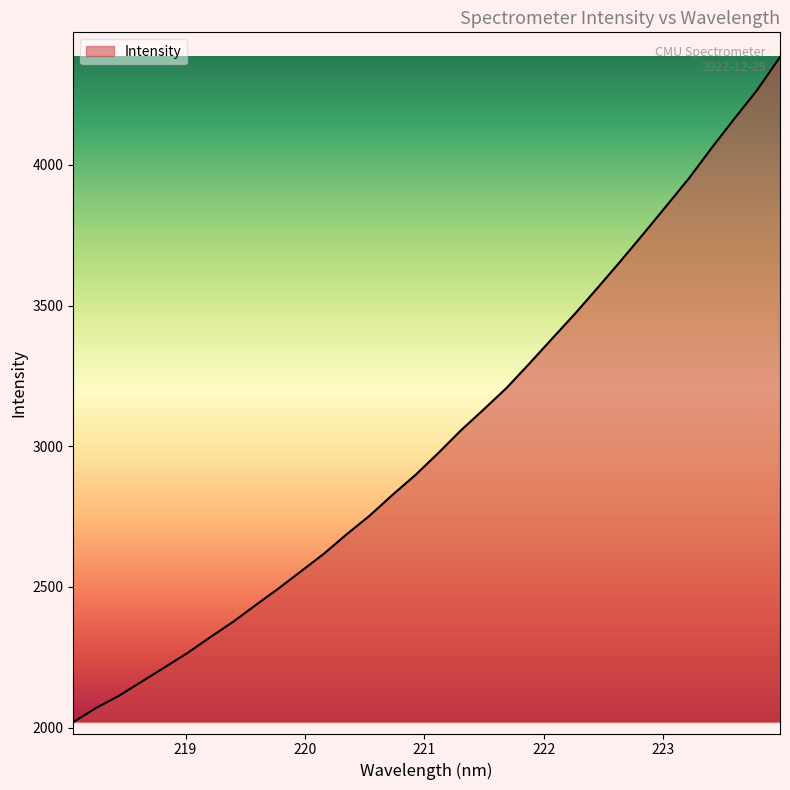

What is the difference between the maximum and minimum values?

2364.1